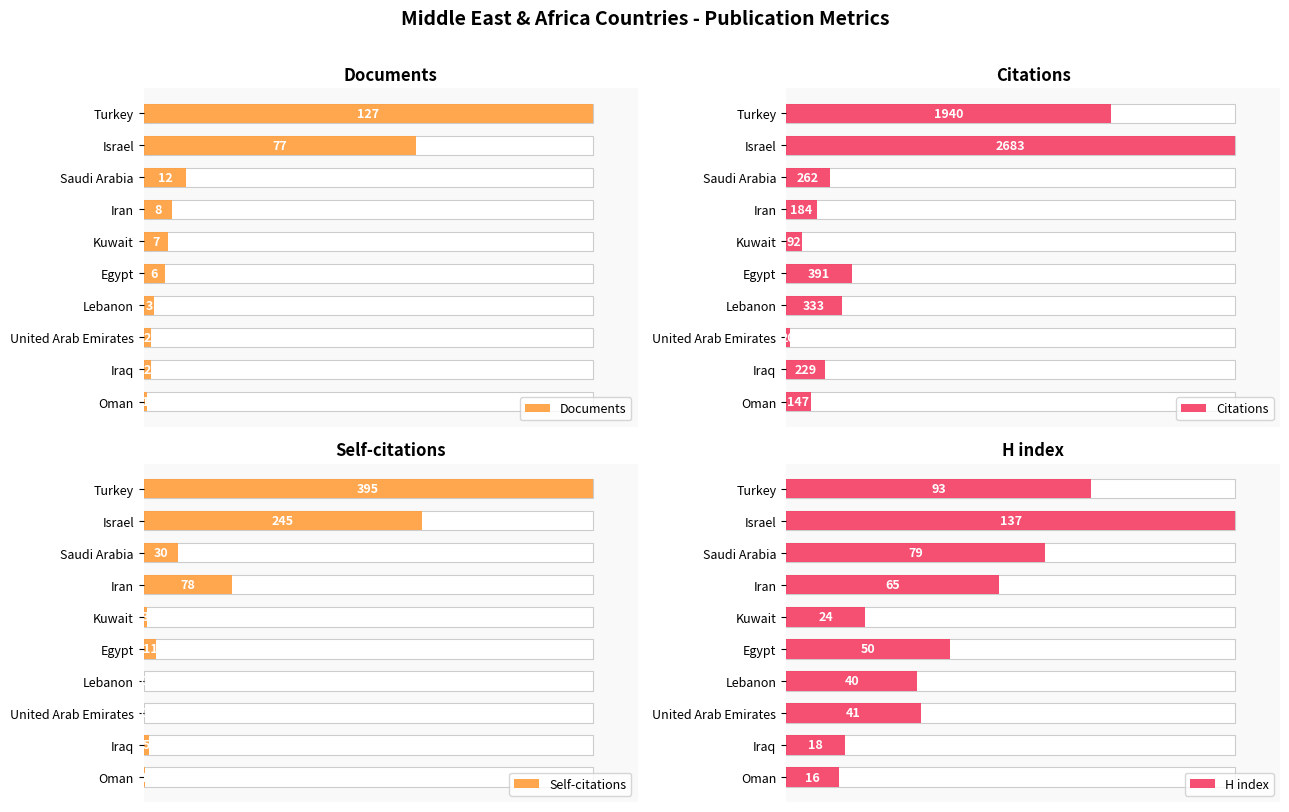

What is the difference between the highest and lowest values at Oman?

11.4